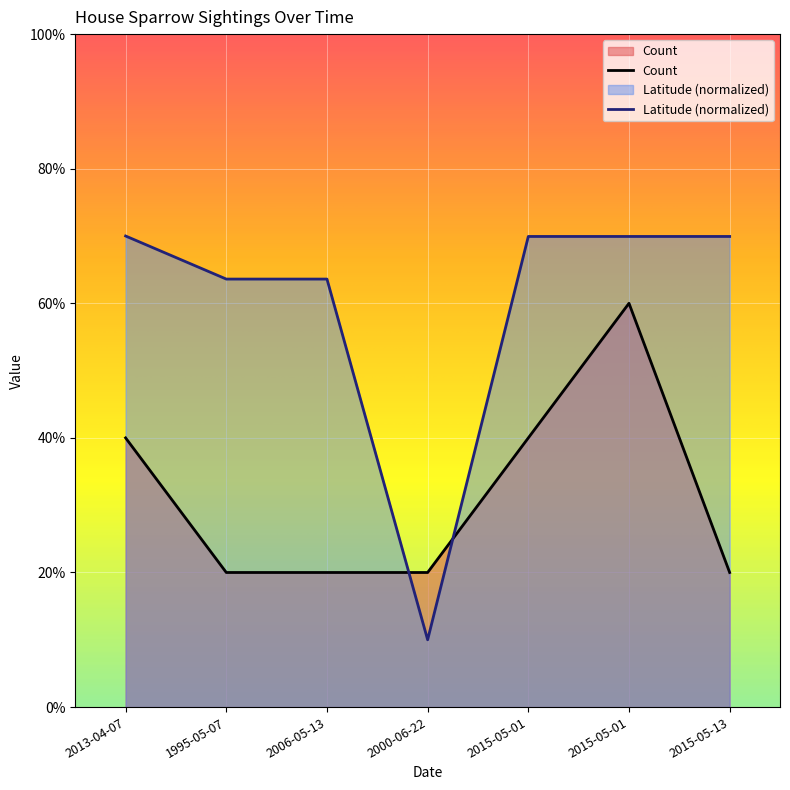

What is the label of the 4th point from the right?

2000-06-22